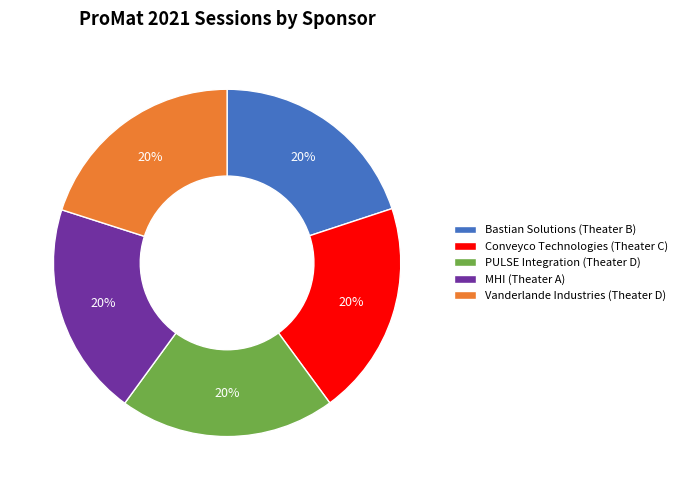

True or false: MHI (Theater A) accounts for 20% of the total.

True